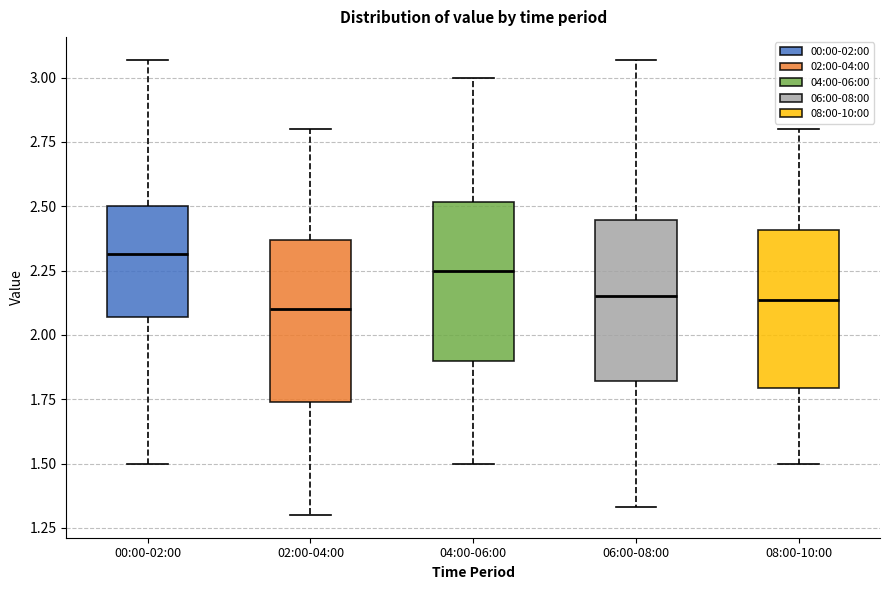

Reading left to right, read every box against the y-axis: the position of its median line, the range the box covers, and the ends of its whiskers. The values are not printed on the chart, so give them approximately, as read against the axis.

00:00-02:00: median 2.30, box 2.05 to 2.50, whiskers 1.50 to 3.05
02:00-04:00: median 2.10, box 1.75 to 2.35, whiskers 1.30 to 2.80
04:00-06:00: median 2.25, box 1.90 to 2.50, whiskers 1.50 to 3.00
06:00-08:00: median 2.15, box 1.80 to 2.45, whiskers 1.35 to 3.05
08:00-10:00: median 2.15, box 1.80 to 2.40, whiskers 1.50 to 2.80